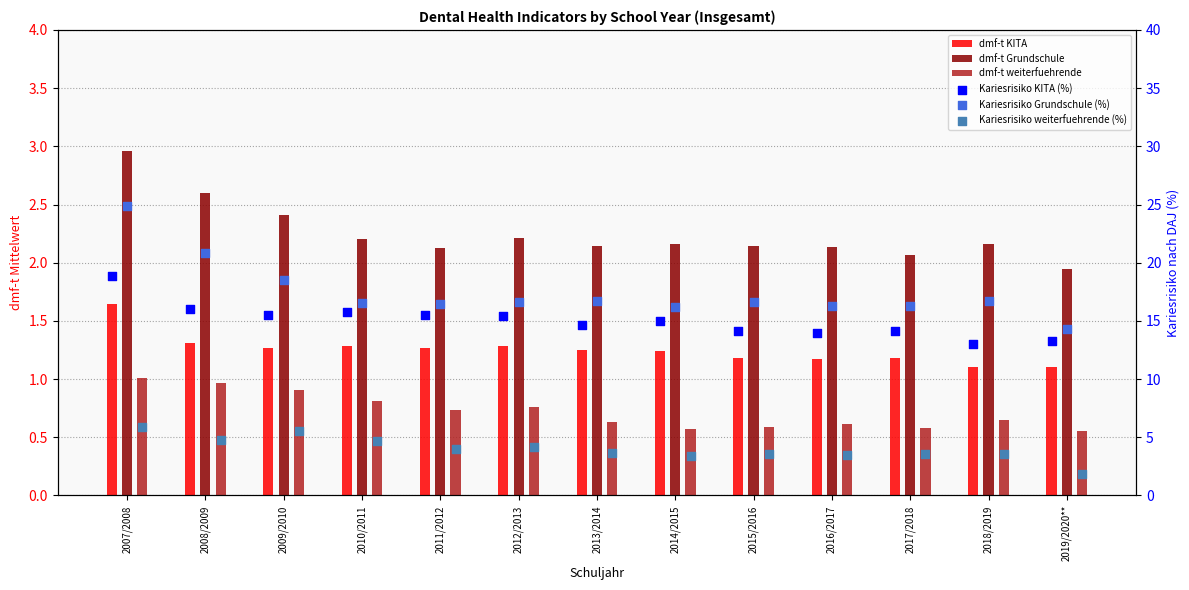

At how many categories does at least one series exceed 24?

1